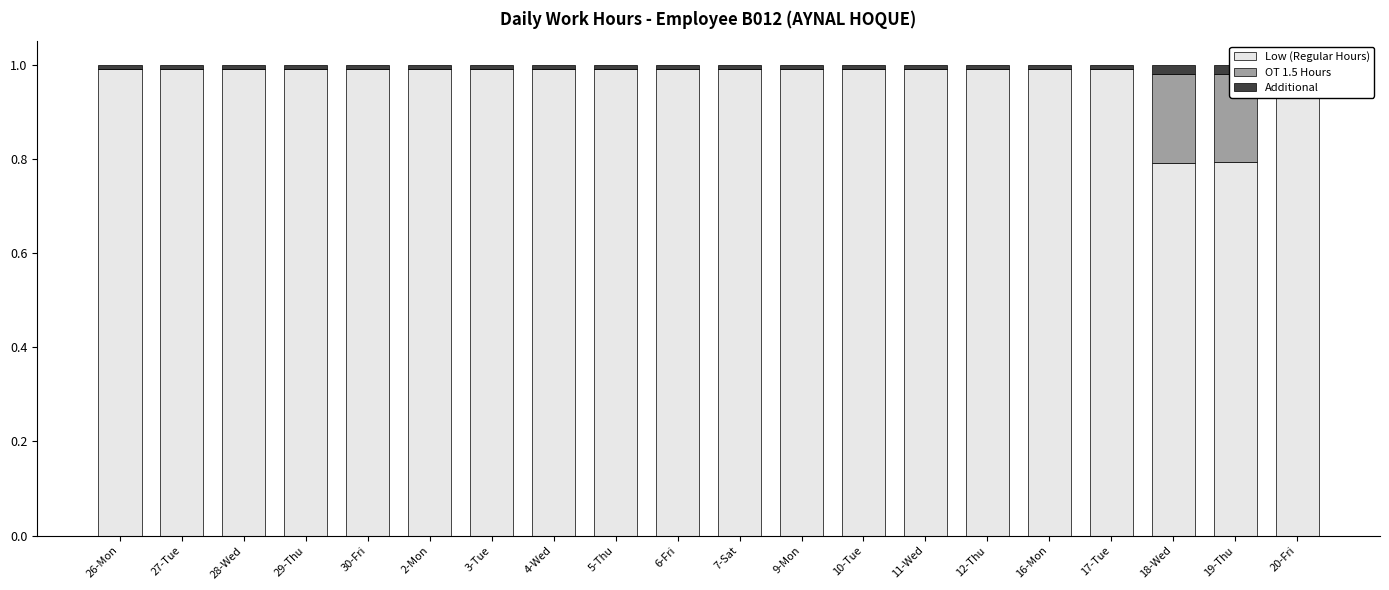

At which label is Low (Regular Hours) closest to 0?

18-Wed